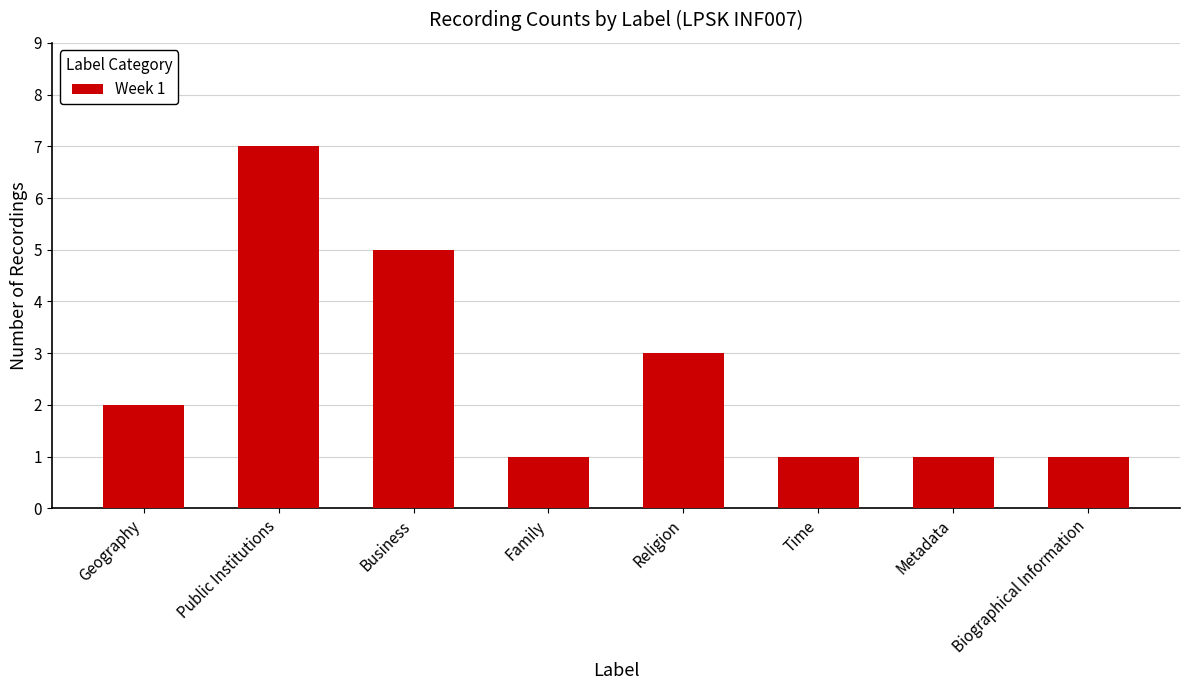

How many categories are shown in the chart?

8